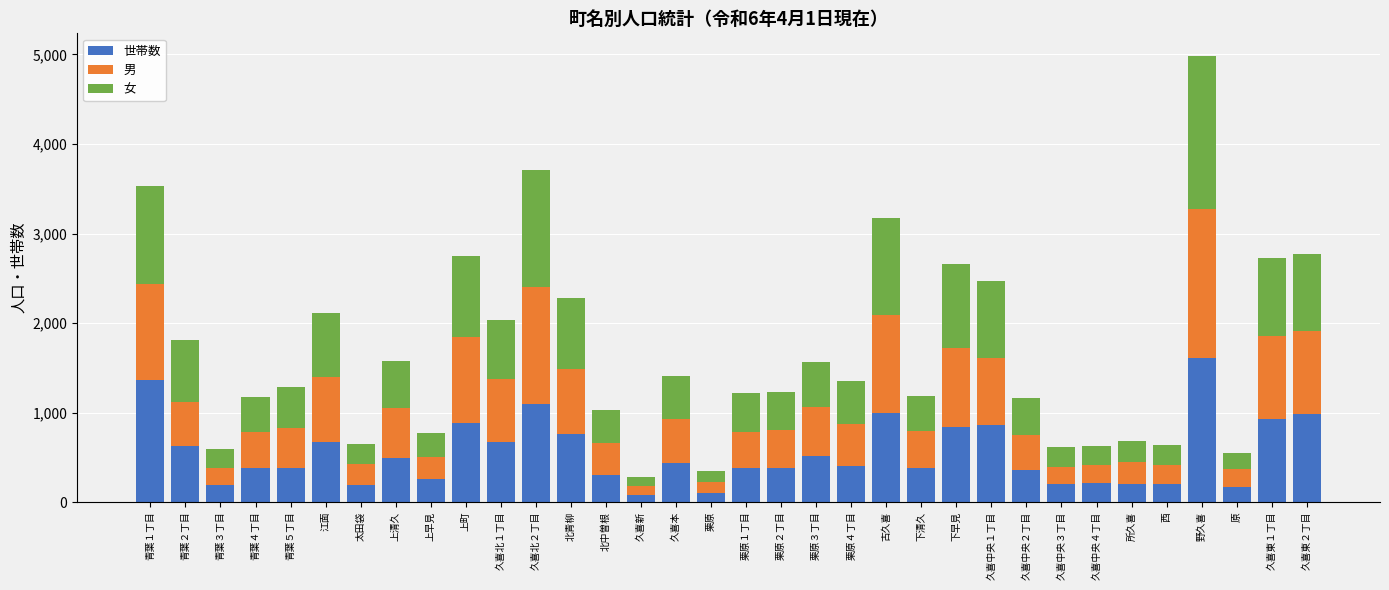

What is the difference between the maximum and minimum values in the 世帯数 series?

1537